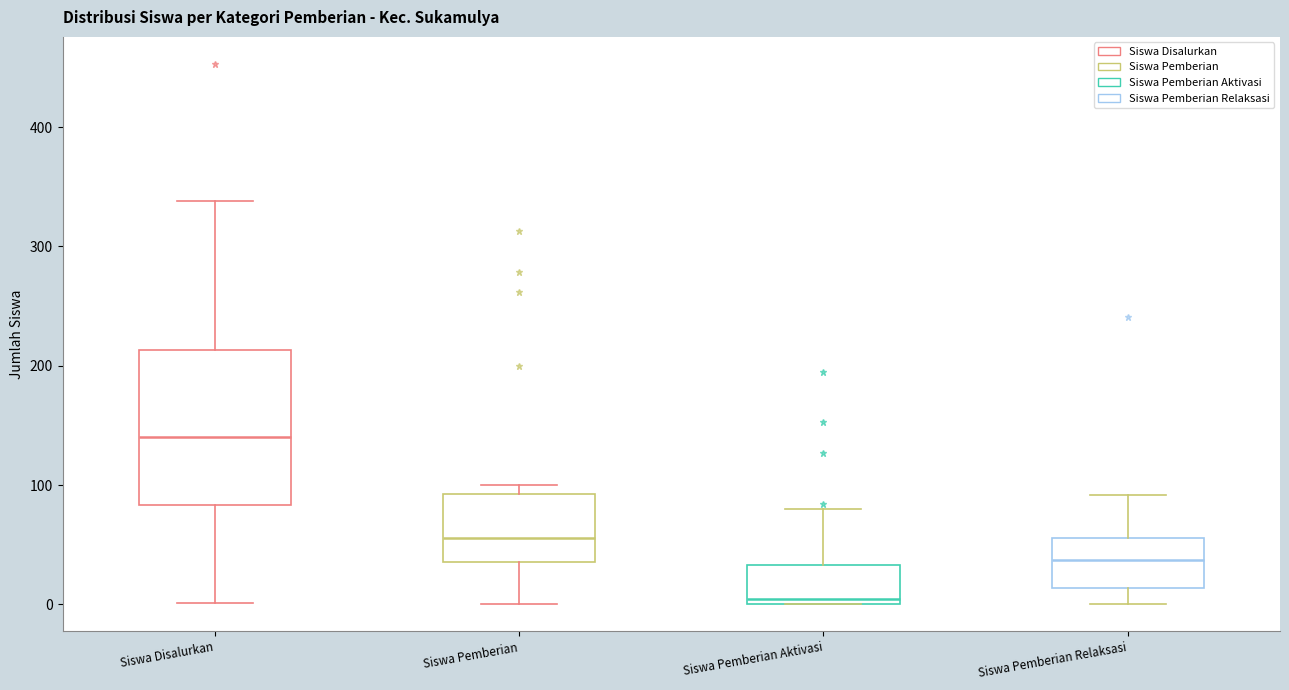

Where does the lower whisker of the box for Siswa Disalurkan end on the y-axis? The values are not printed on the chart, so give them approximately, as read against the axis.

0